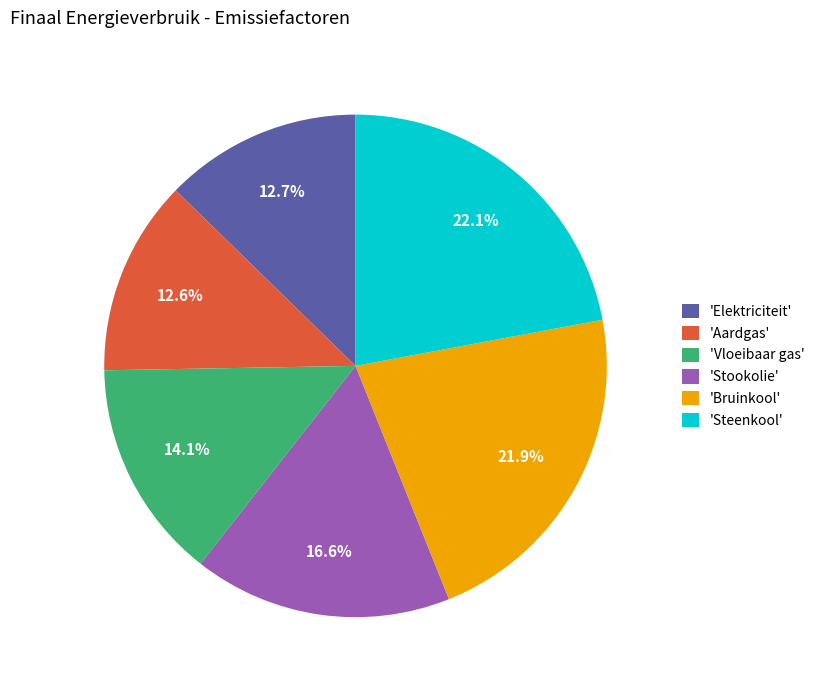

What is the total percentage of 'Bruinkool' and 'Aardgas'?

34.5%